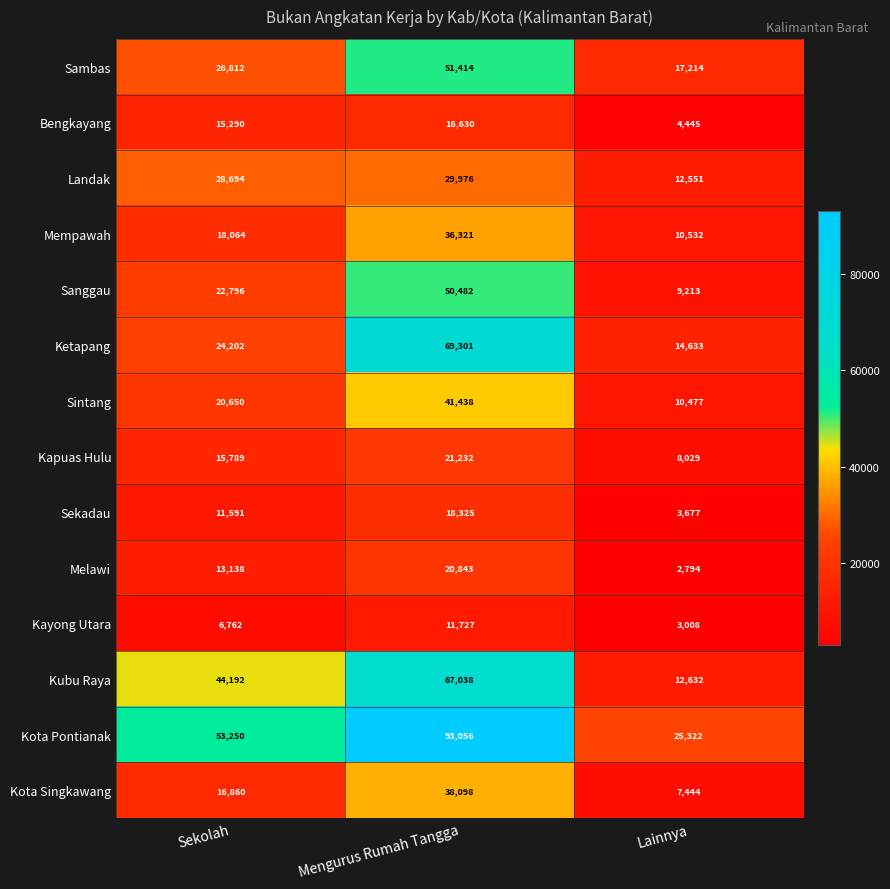

Which series has the widest spread of values?

Kota Pontianak